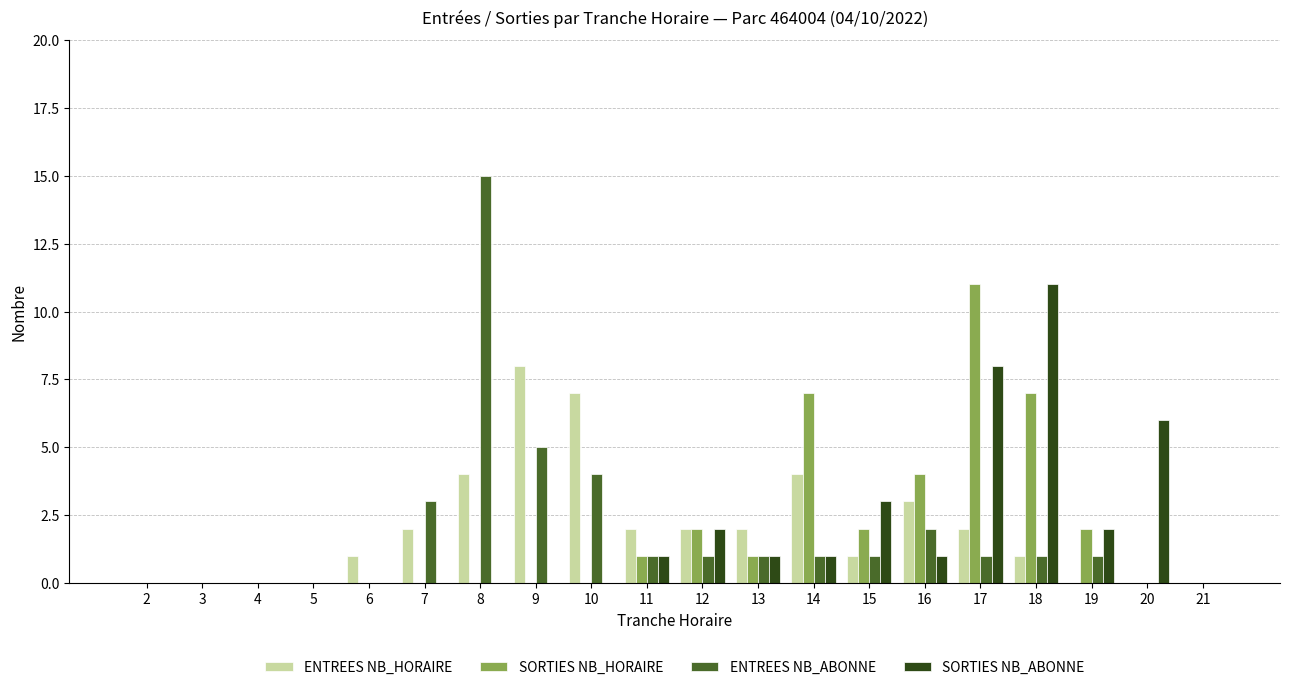

Does the chart contain stacked bars?

No